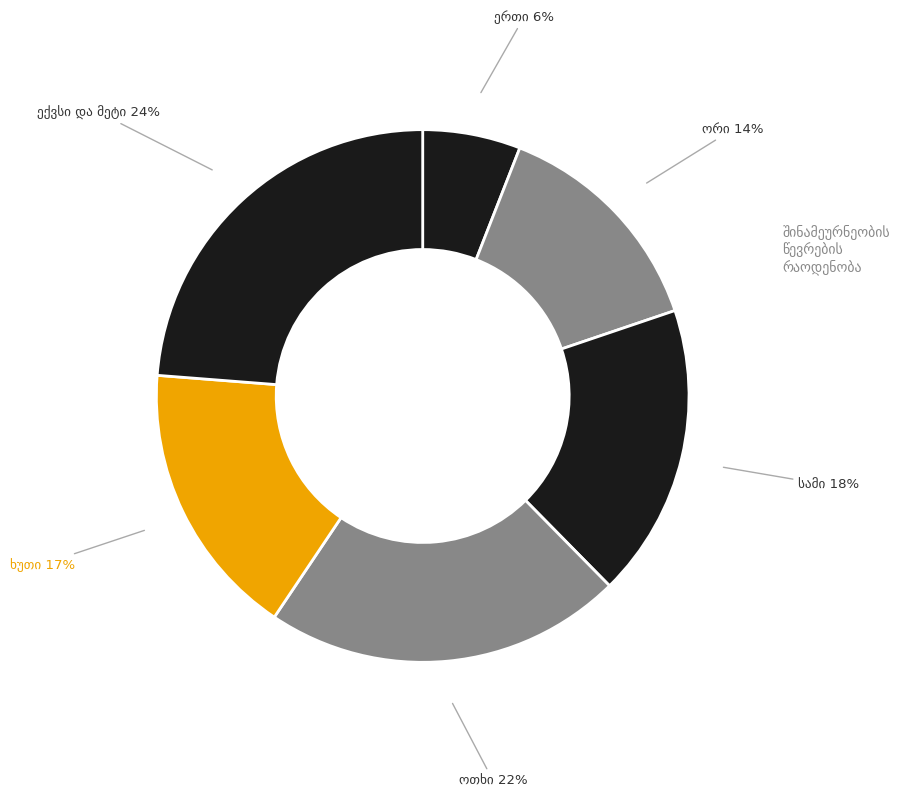

Is there any slice that represents more than half of the pie?

No